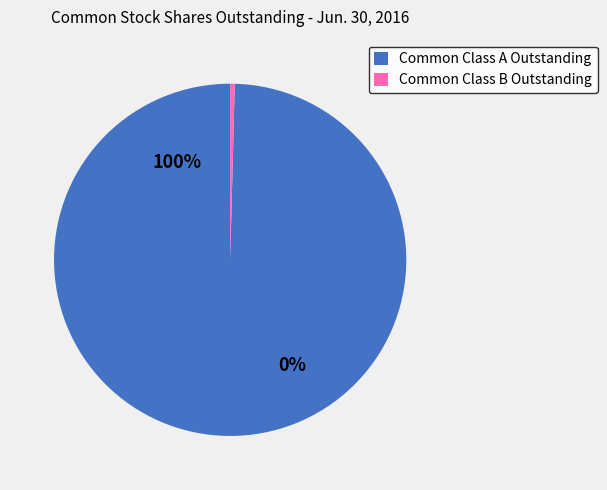

What is the smallest slice in the pie chart?

Common Class B Outstanding